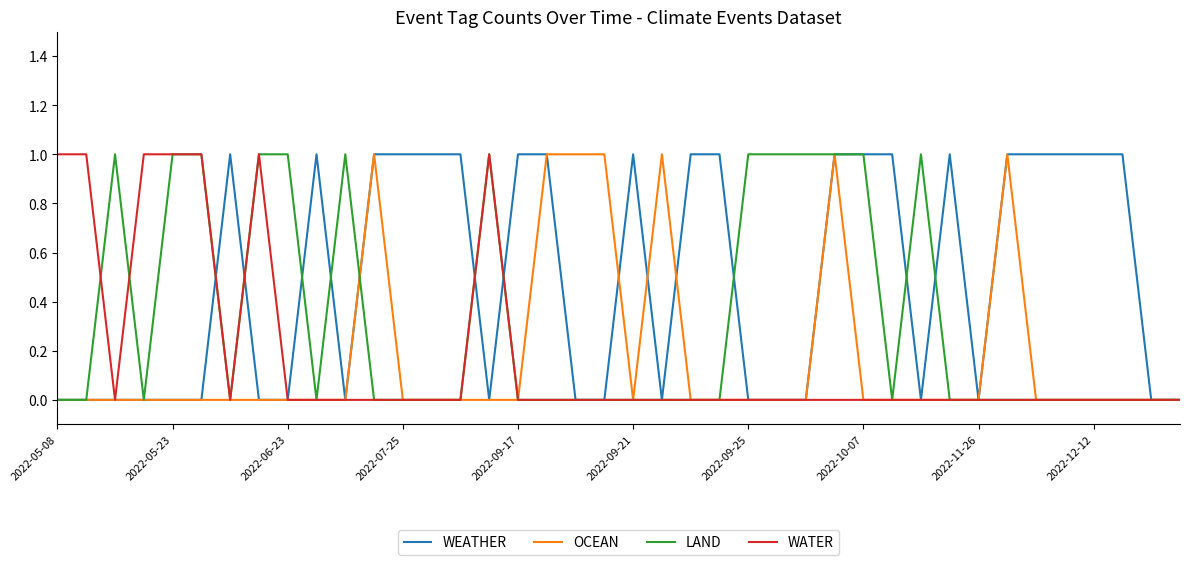

Which series has the largest total across all categories?

WEATHER